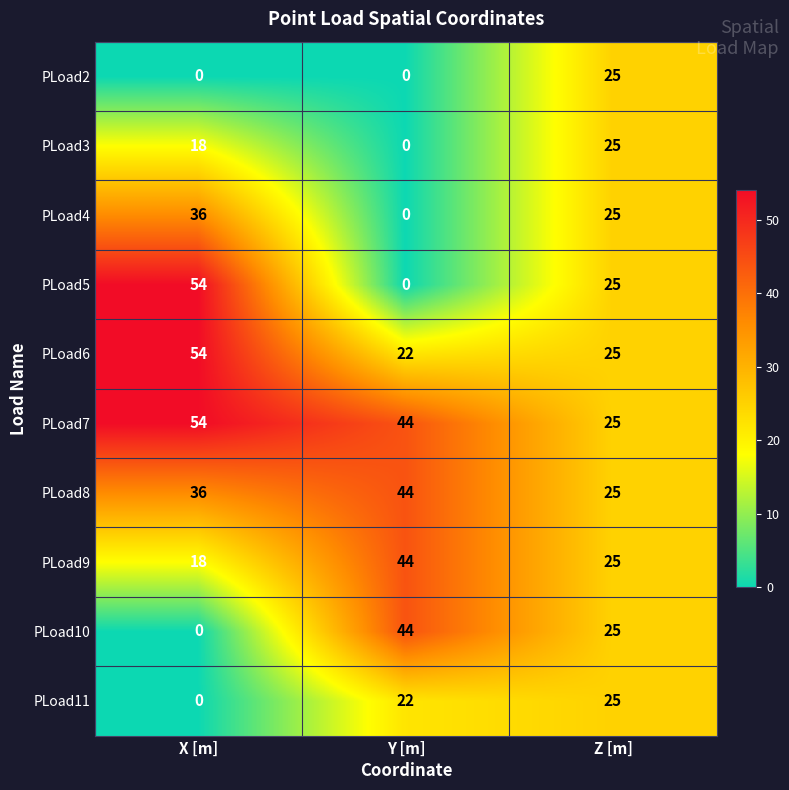

Which series has the widest spread of values?

PLoad5